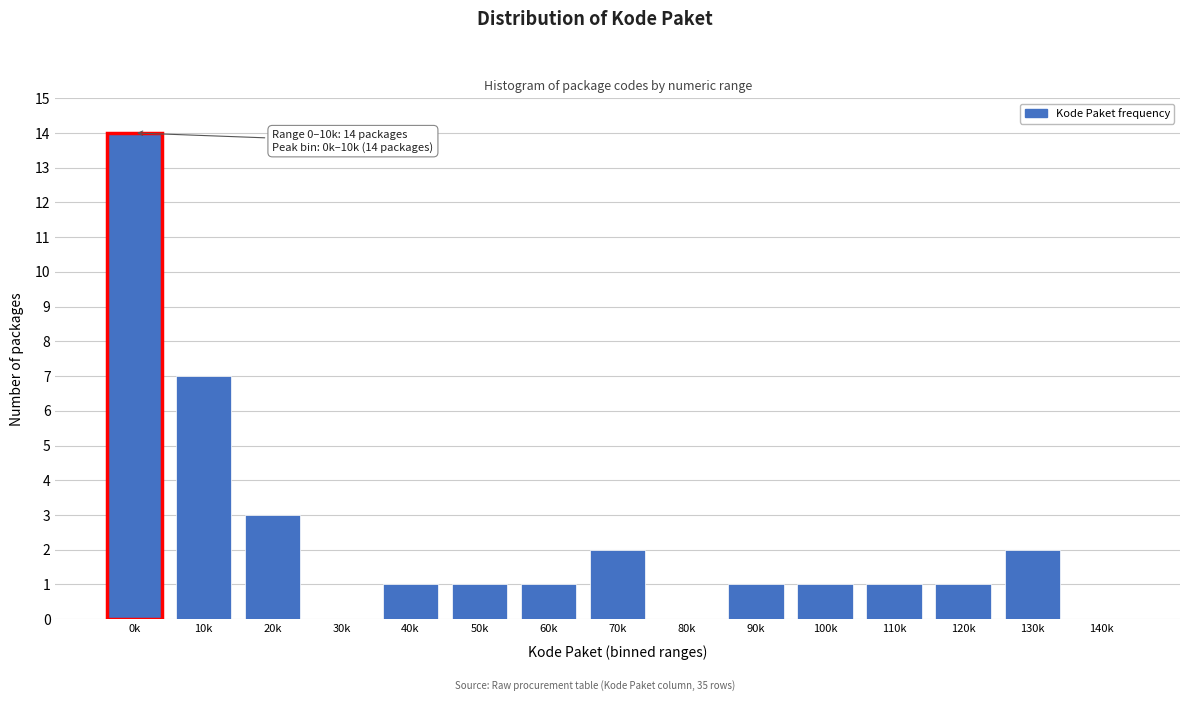

Reading left to right, list all the values displayed in this chart.

0k=14	10k=7	20k=3	30k=0	40k=1	50k=1	60k=1	70k=2	80k=0	90k=1	100k=1	110k=1	120k=1	130k=2	140k=0